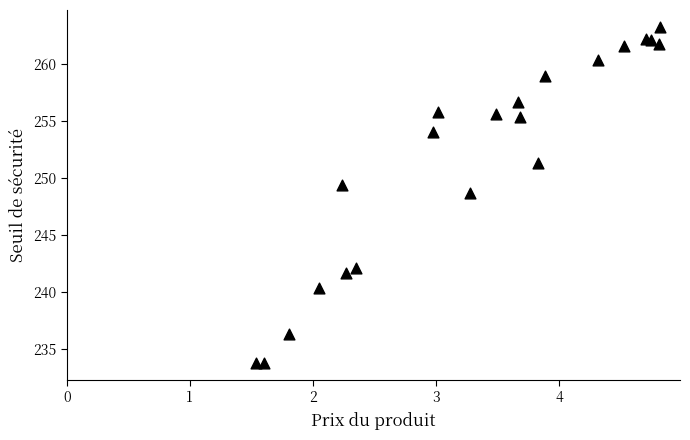

What Y value in the scatter plot is closest to 248?

248.7